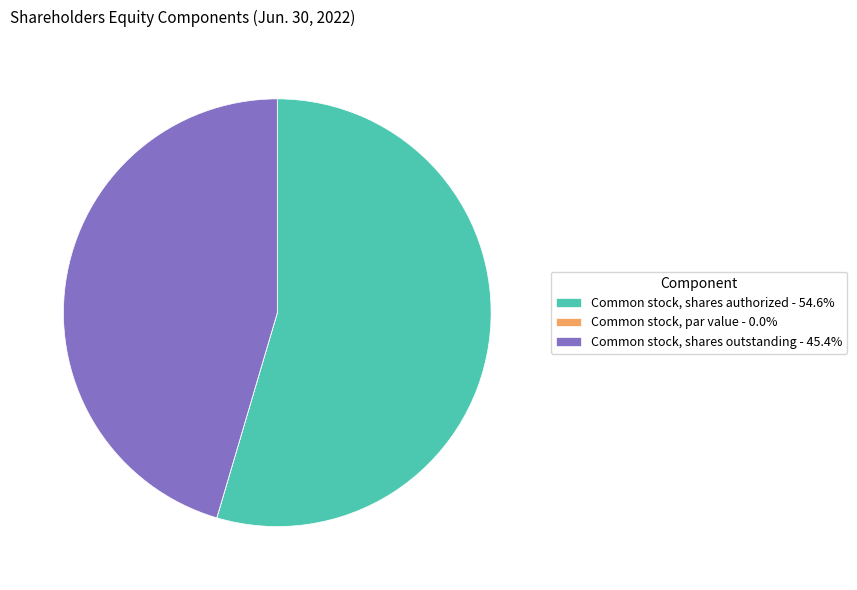

Approximately how many times larger is the value at Common stock, shares outstanding - 45.4% compared to Common stock, shares authorized - 54.6%?

0.8